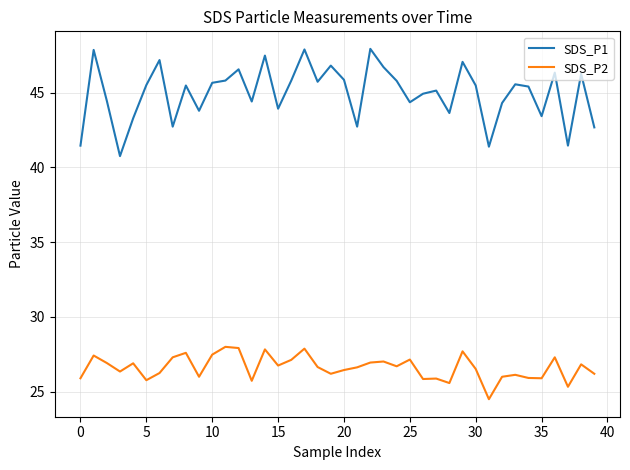

True or false: SDS_P1 and SDS_P2 cross at least once.

False